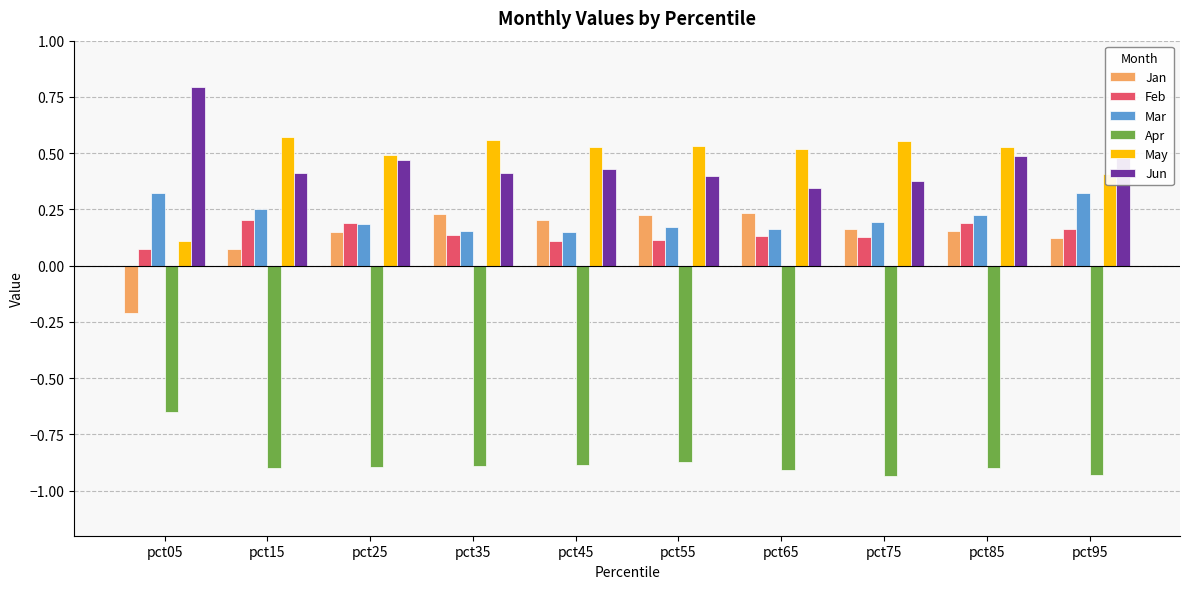

How many bars are there in each group?

6